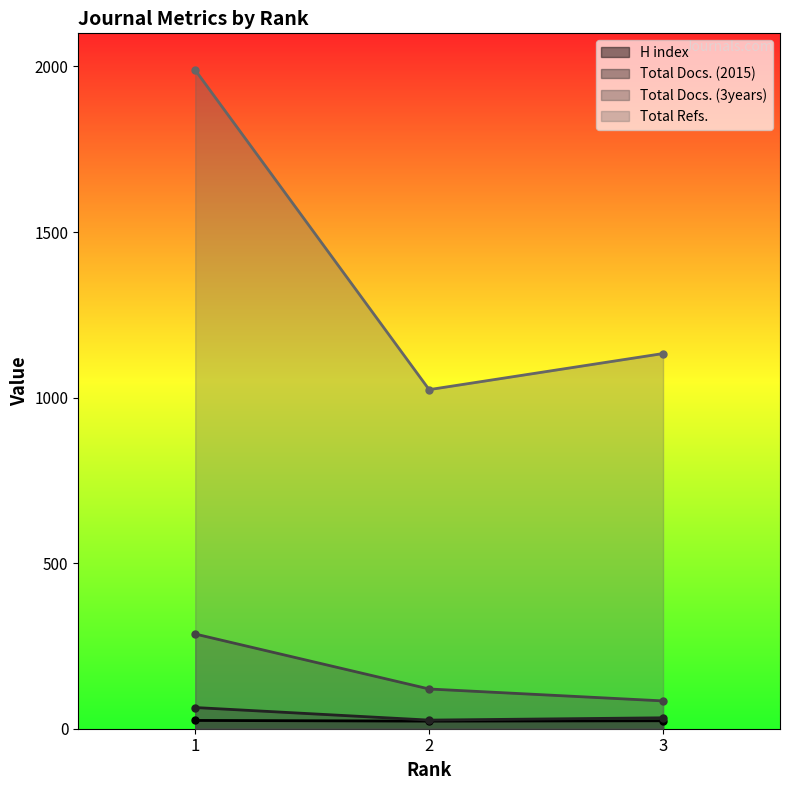

Which series changed the most between 1 and 2?

Total Refs.